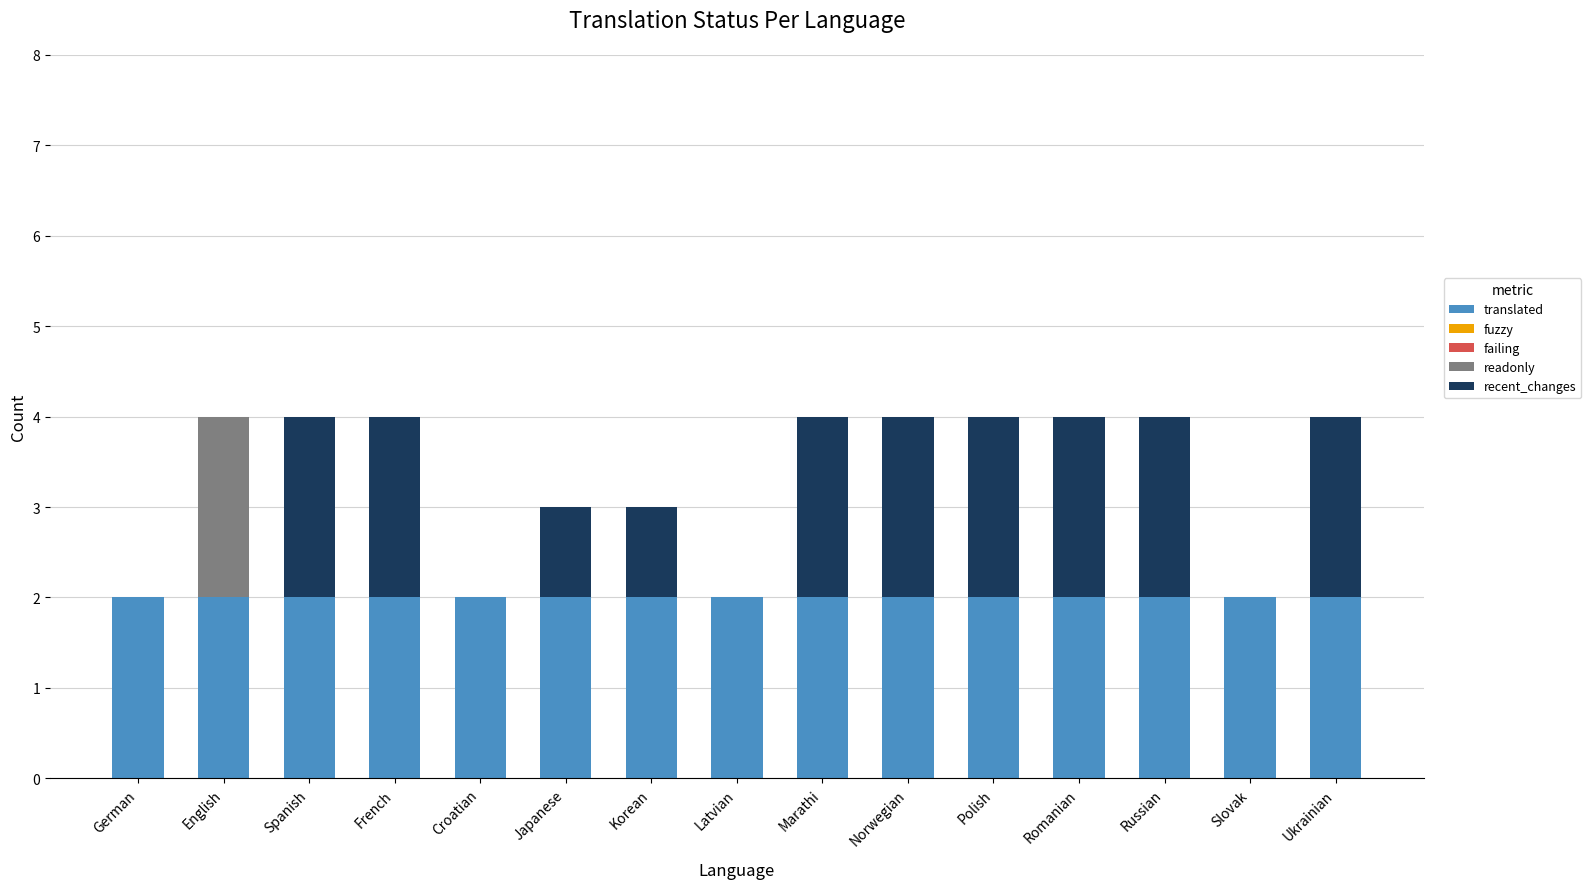

What is the total value across all series at Korean?

3